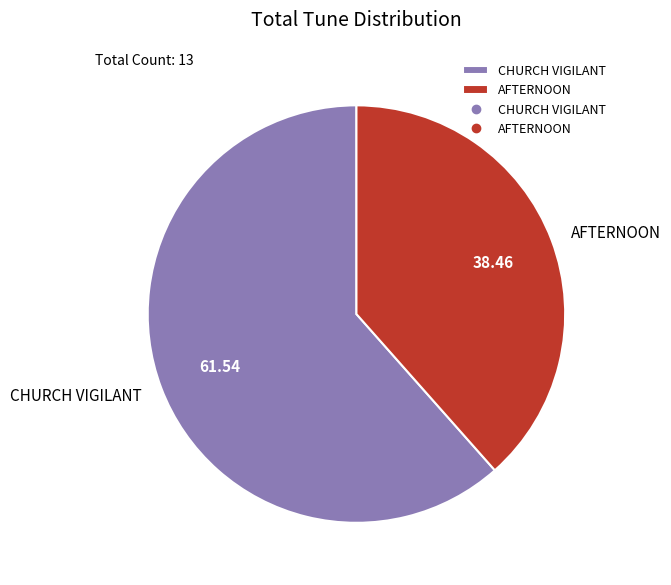

Is it true that CHURCH VIGILANT is 76% of the pie?

False